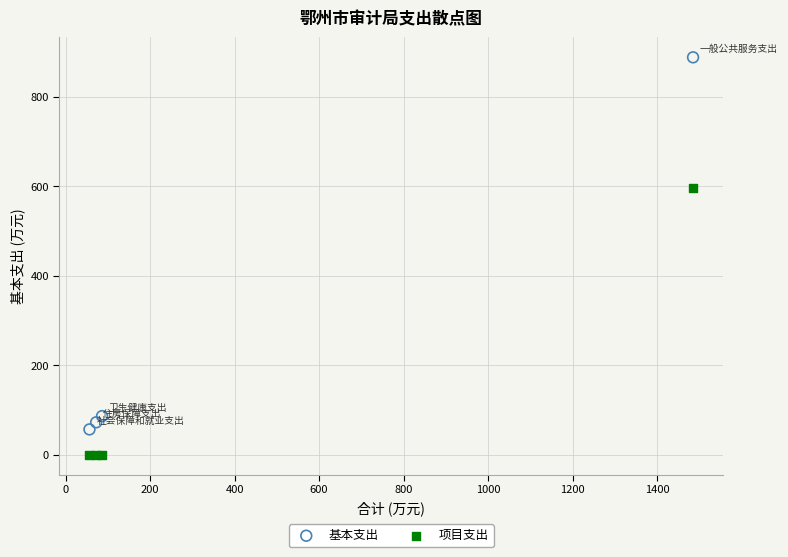

Which series contains the highest Y value?

基本支出